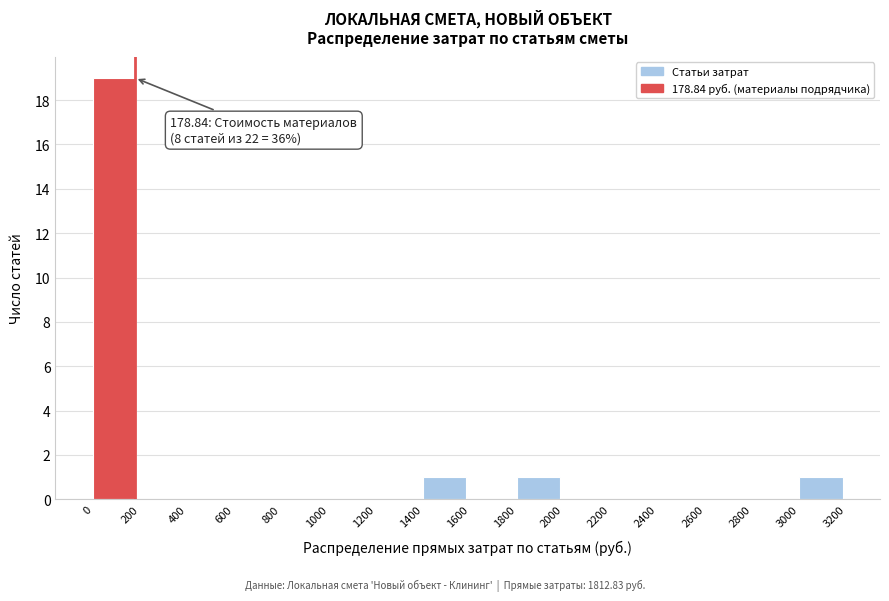

Which range on the x-axis has the tallest bar?

0 to 200